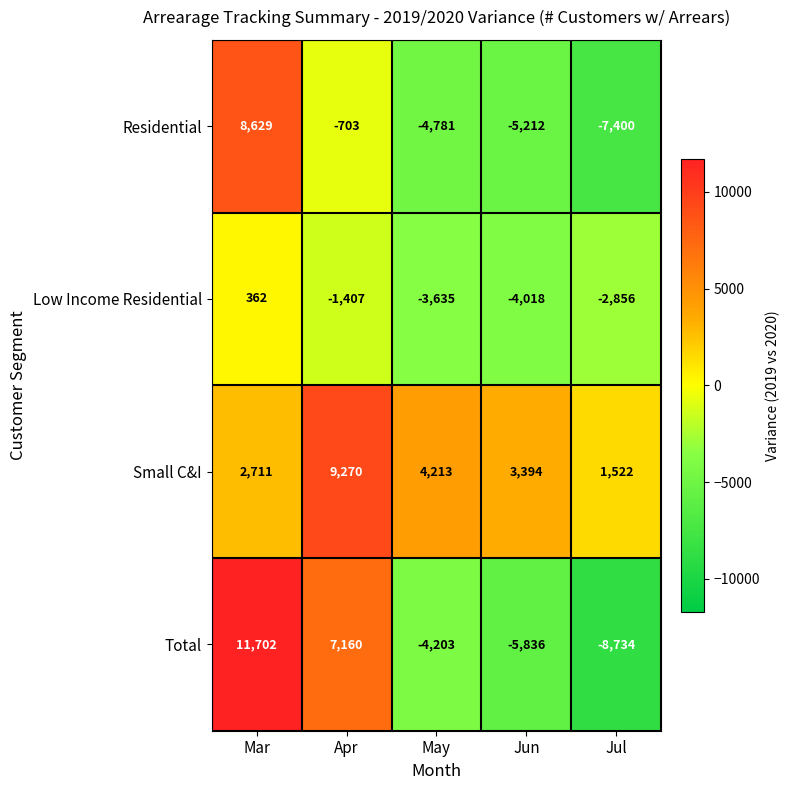

Is it true that Small C&I equals 4213 at May?

True